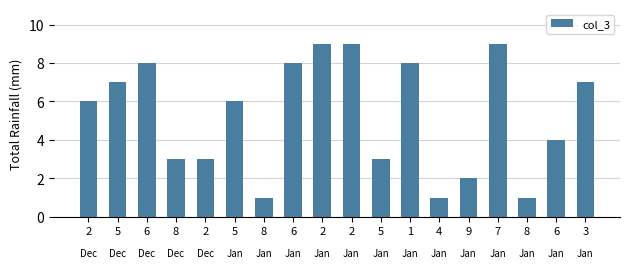

At which category does the chart reach its peak across all series?

2